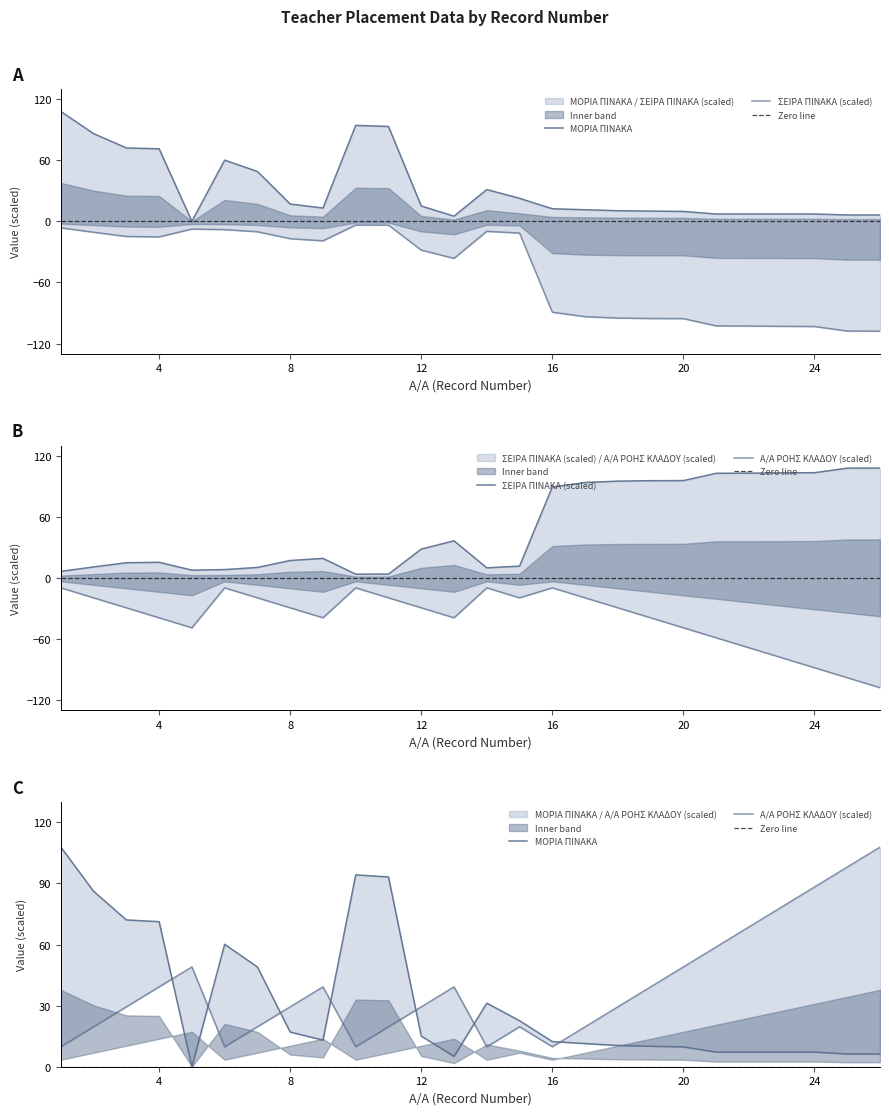

Which has a higher value, 6 or 26?

6